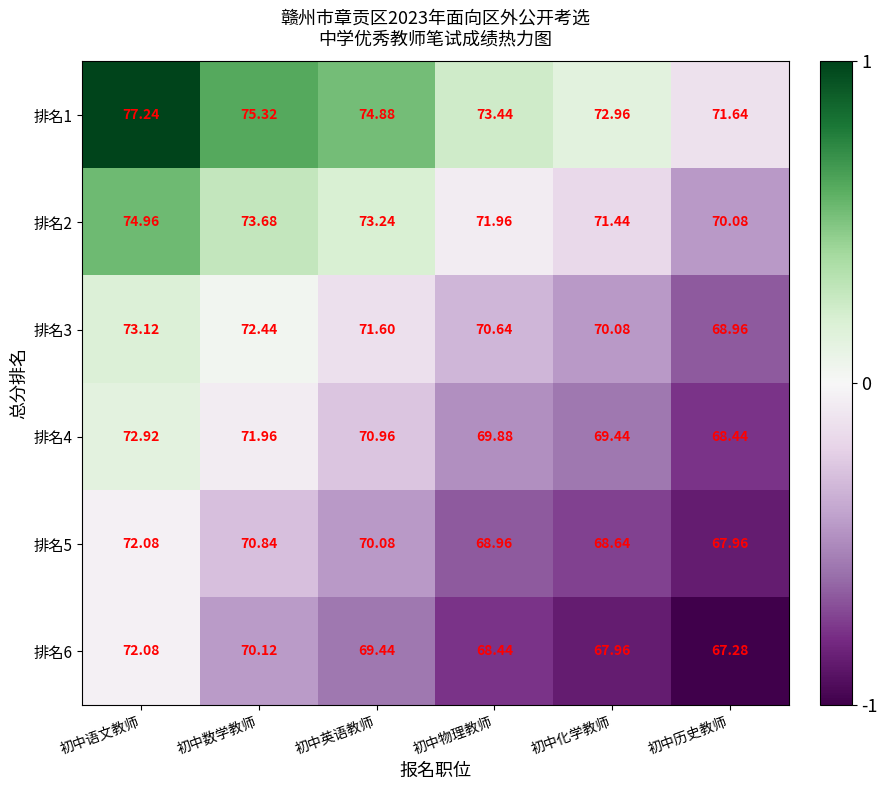

Which series has the largest range (max minus min)?

排名1